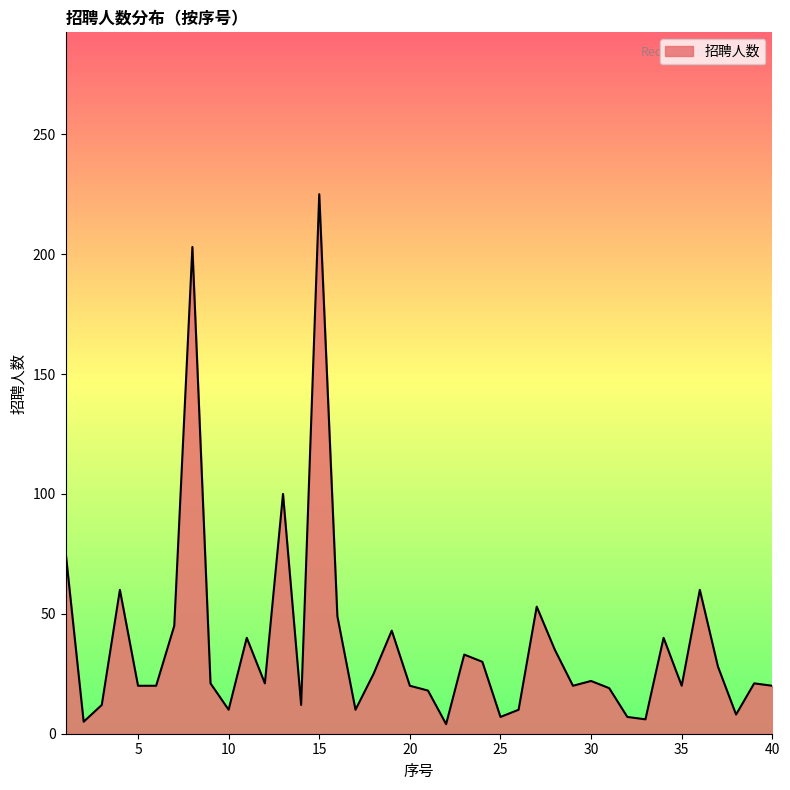

What is the greatest value displayed?

225